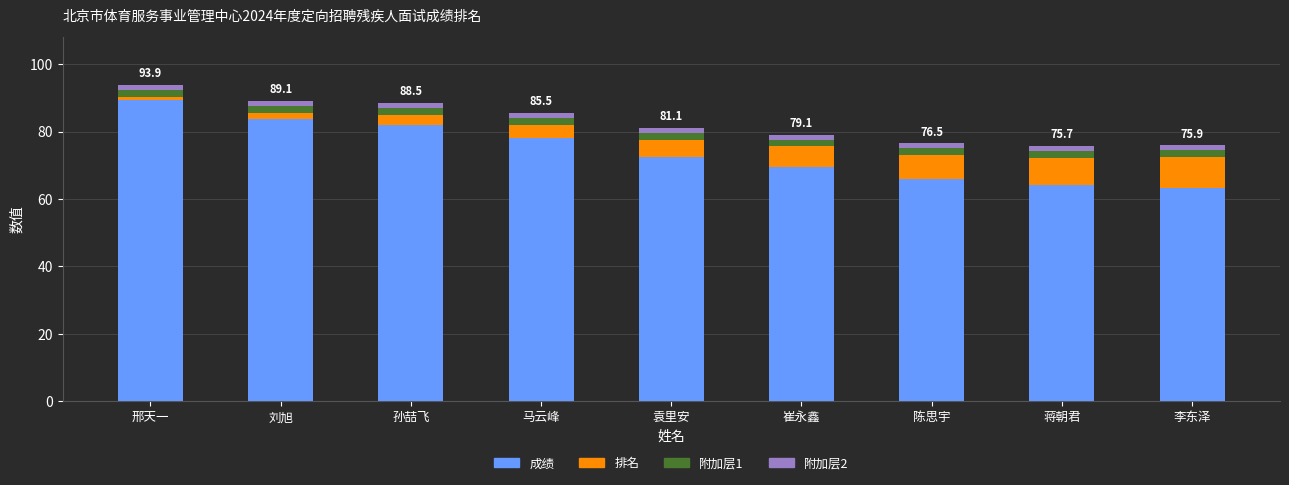

How many bars are there in total?

9